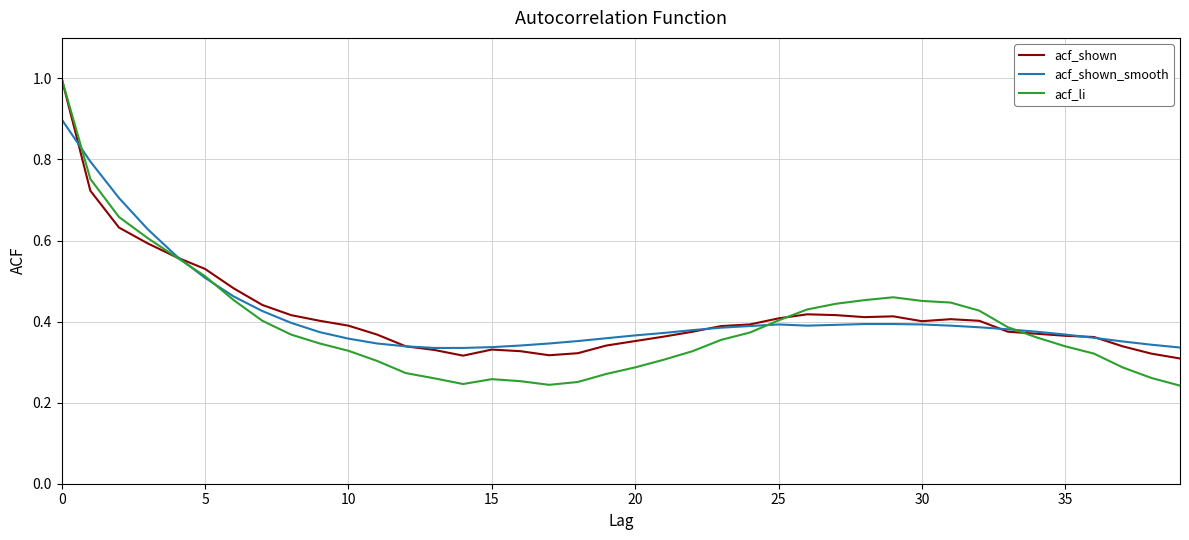

Is this an area chart (filled region under the line)?

No